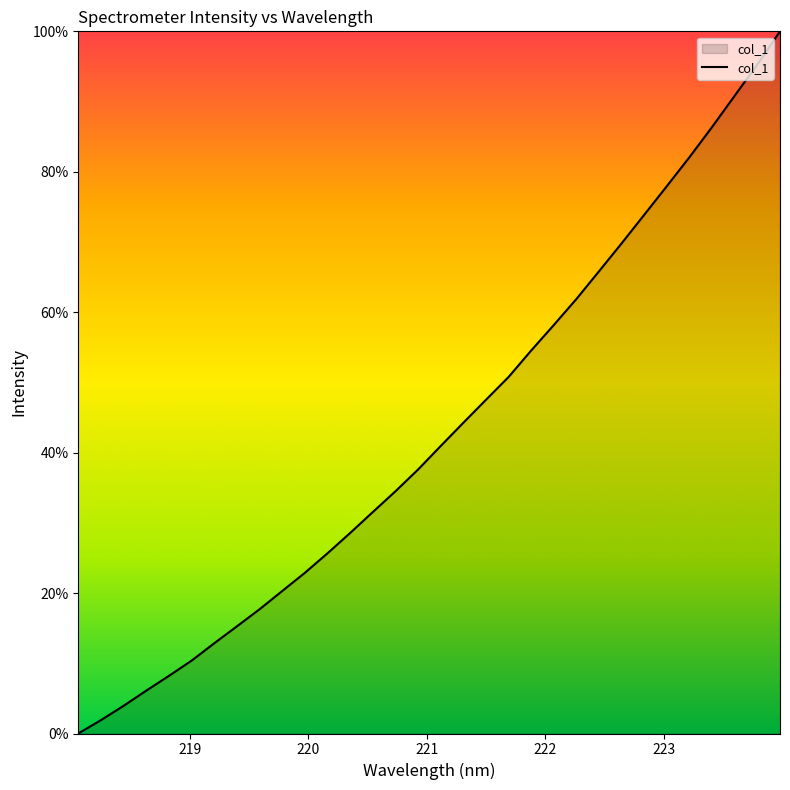

What is the maximum value shown in the chart?

100.0